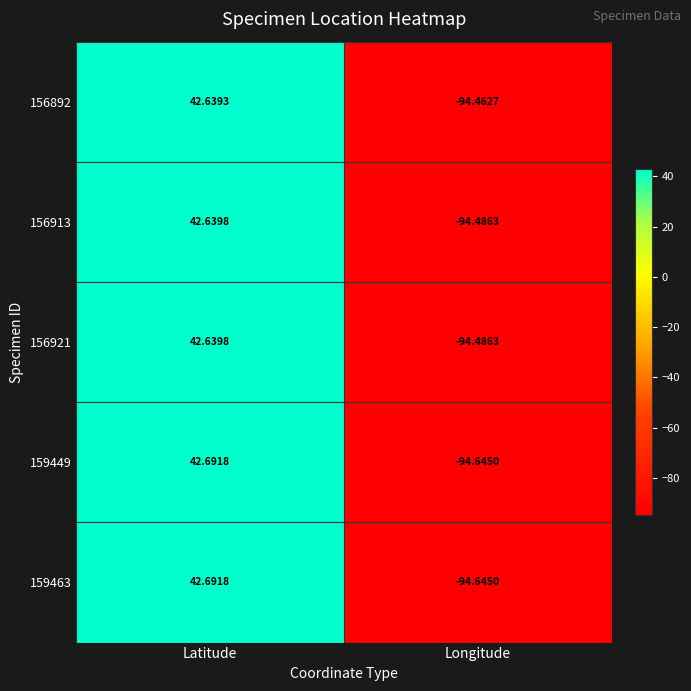

How many data points in 156892 are above 42?

1